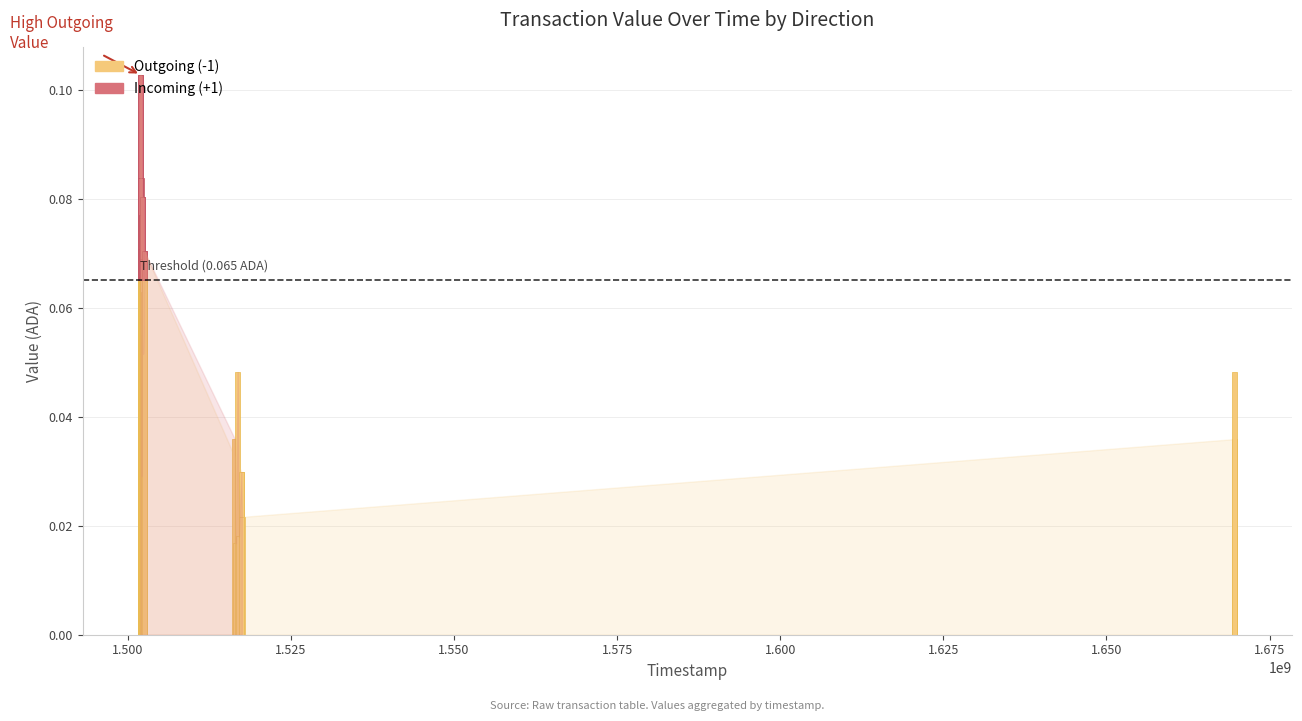

The Incoming (+1) series shows 0.0 at 8. True or false?

False